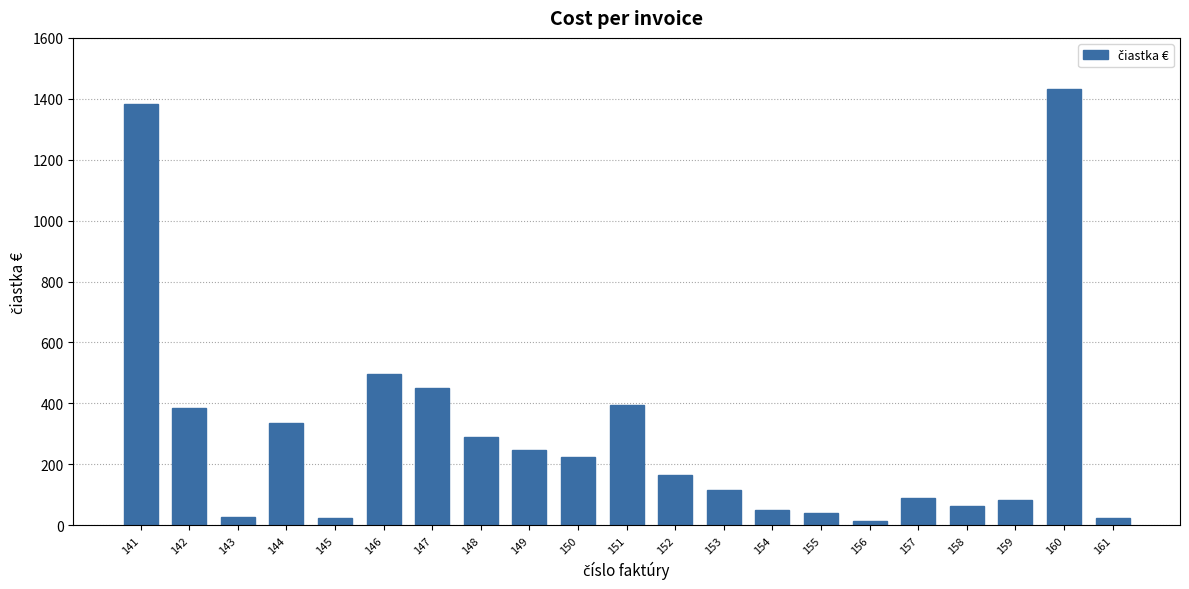

What is the difference between the values at 150 and 153?

109.0